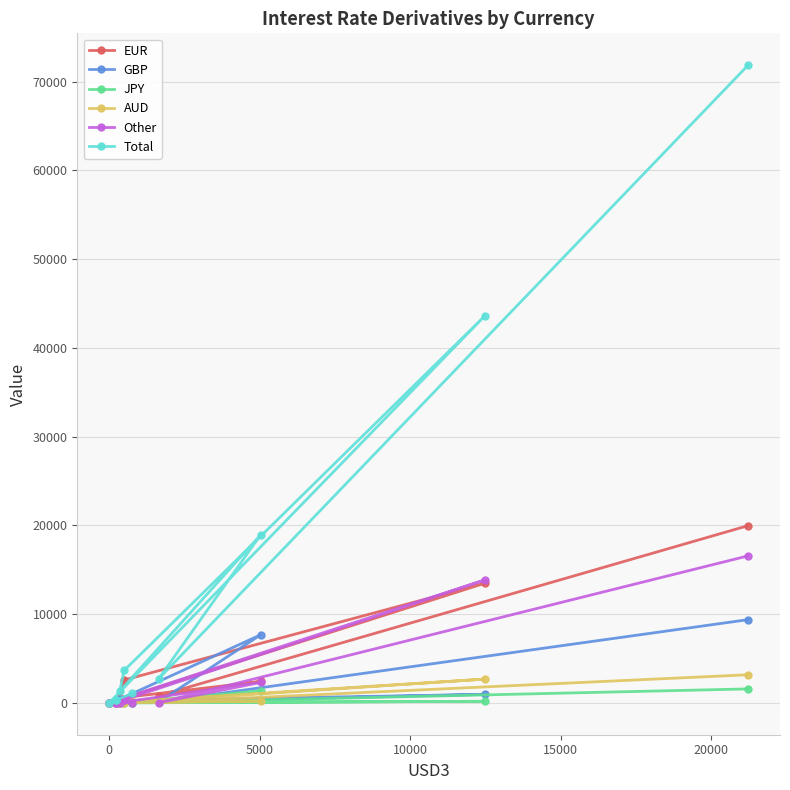

What is the maximum value shown in the chart?

71857